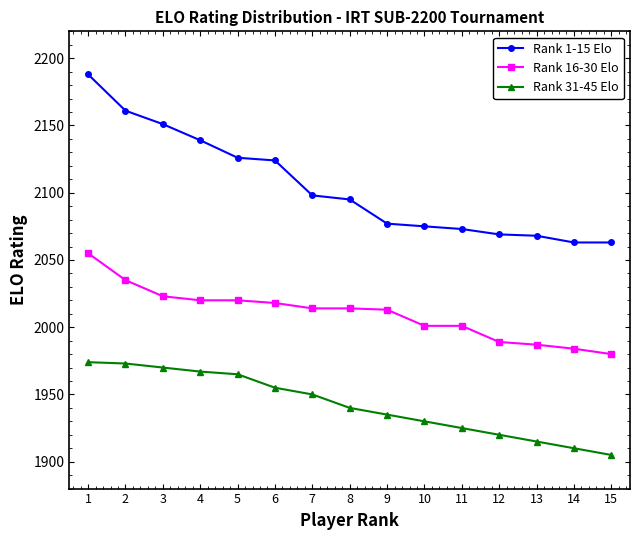

What is the minimum value for Rank 16-30 Elo?

1980